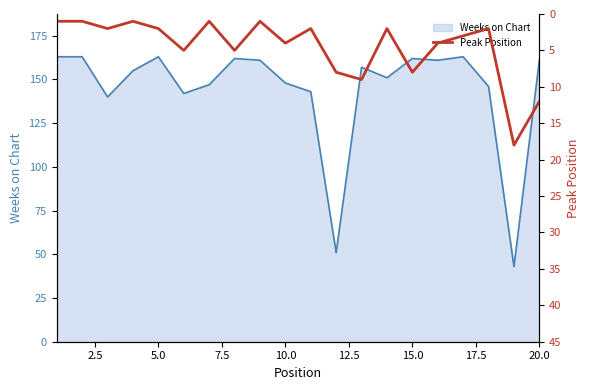

What is the minimum value for Weeks on Chart?

43